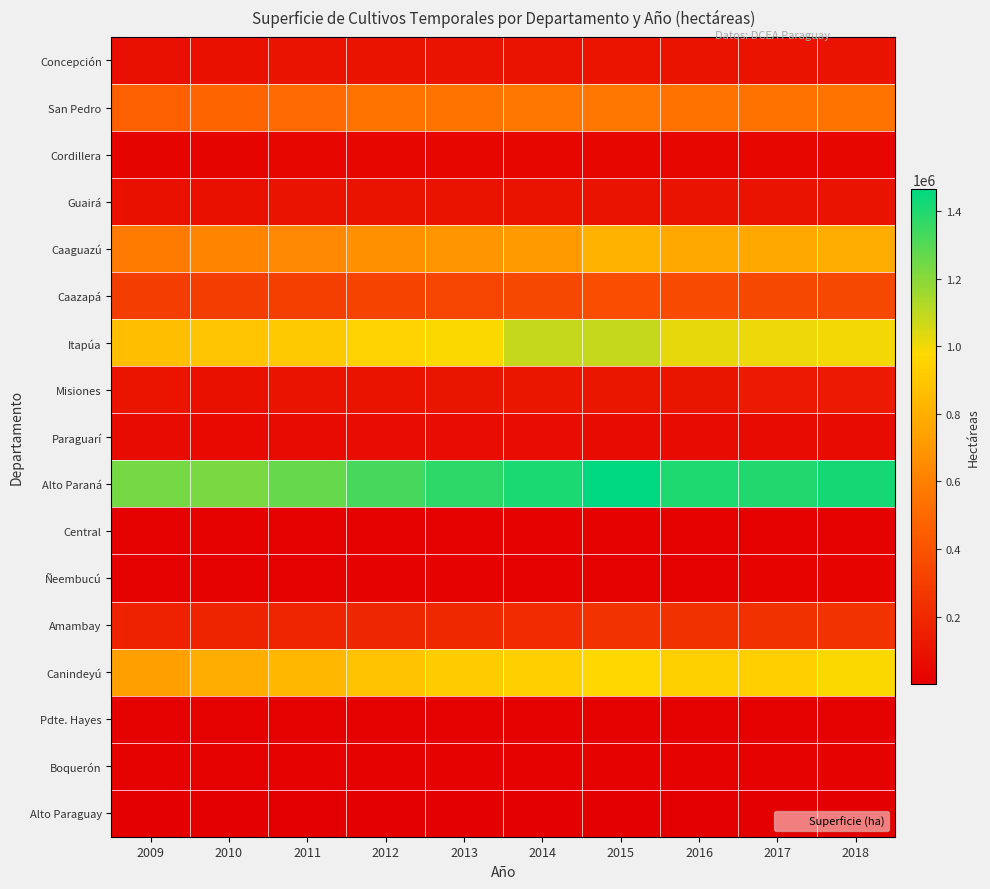

What is the spread (max minus min) of values at 2011?

1265601.6